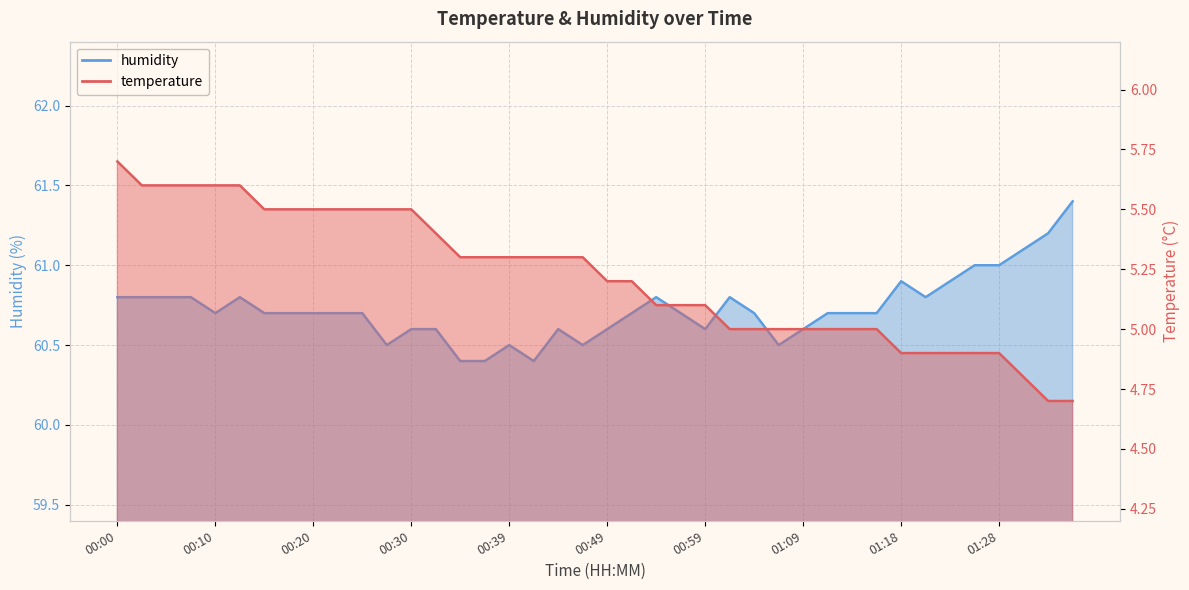

Rank the series by their average value, from highest to lowest.

humidity, temperature